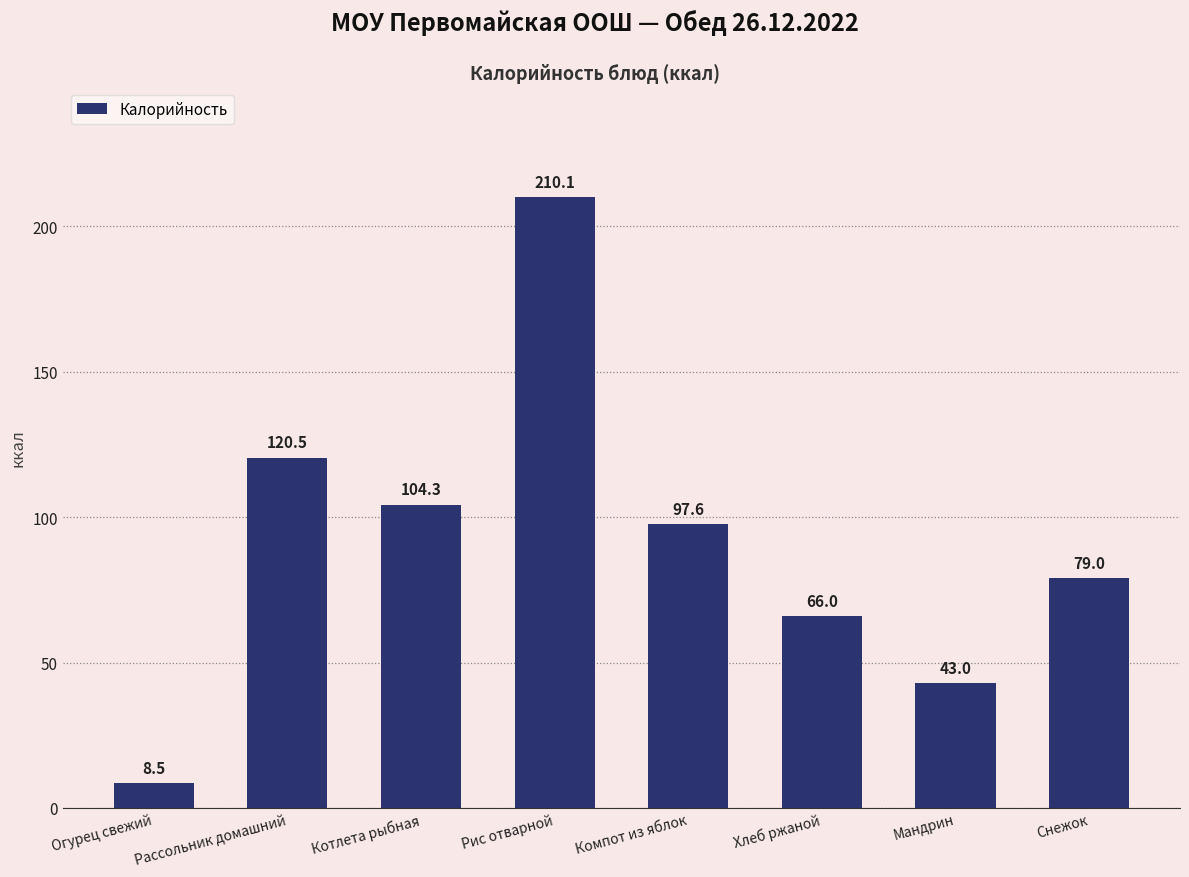

What is the average value?

91.1